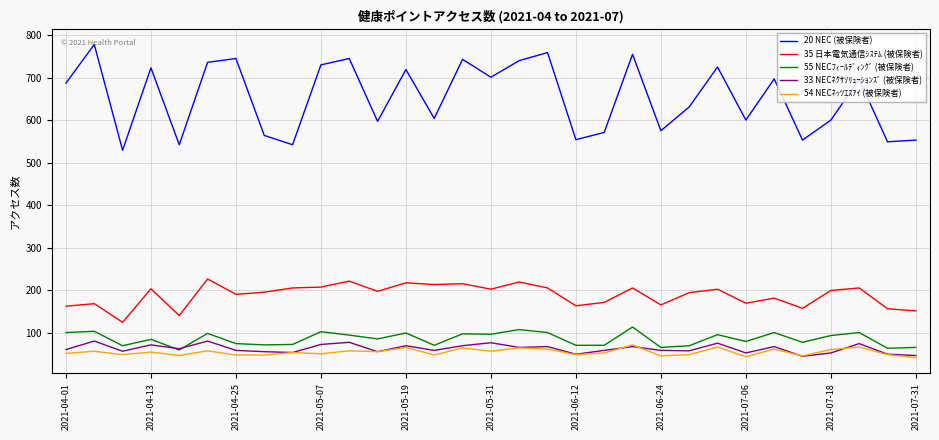

True or false: 35 日本電気通信ｼｽﾃﾑ (被保険者) and 54 NECﾈｯﾂｴｽｱｲ (被保険者) cross at least once.

False